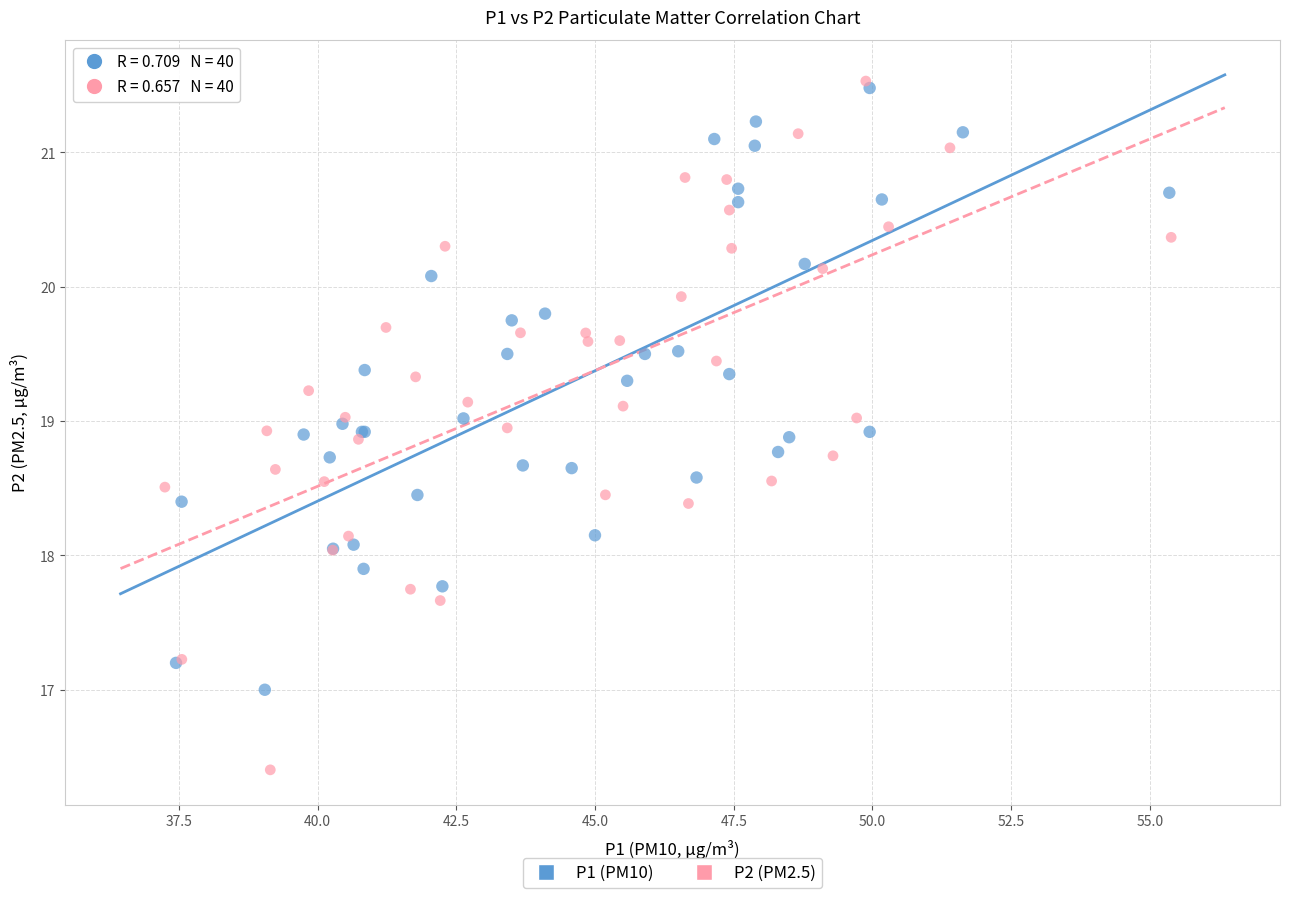

Which series has the largest Y range (max minus min)?

P2 (PM2.5)